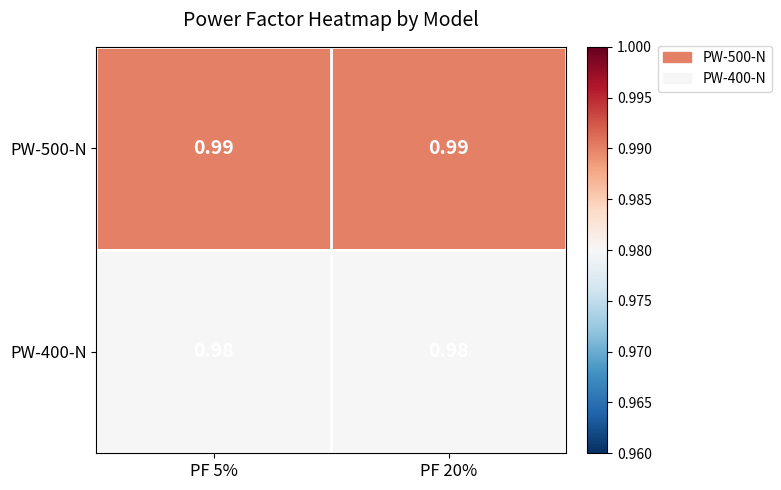

Is the value of PW-400-N at PF 20% greater than the value of PW-500-N at PF 5%?

No